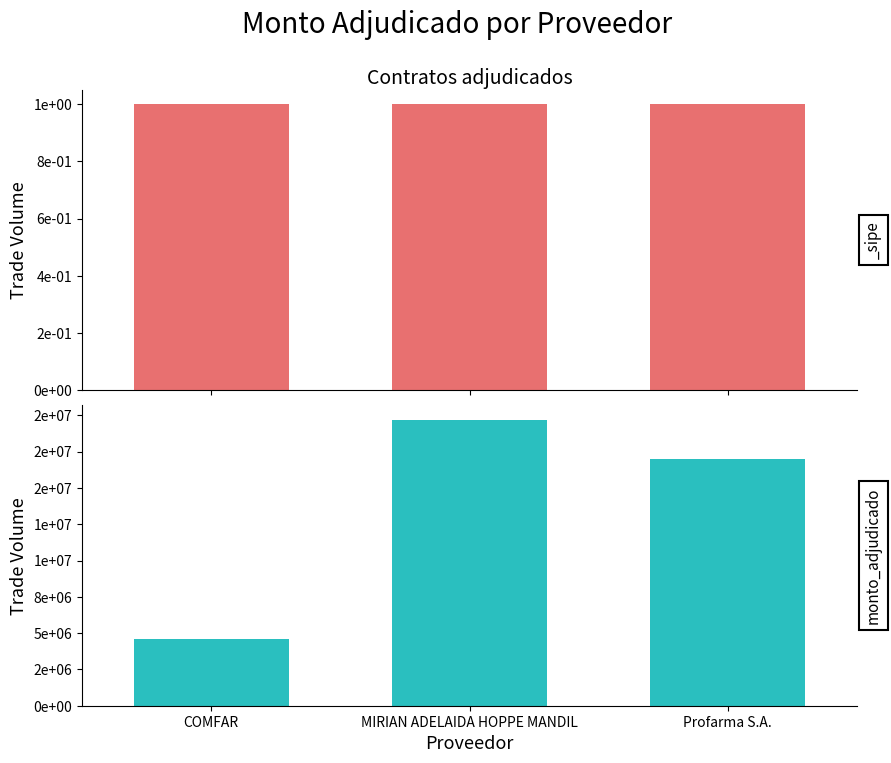

Does the chart contain stacked bars?

No